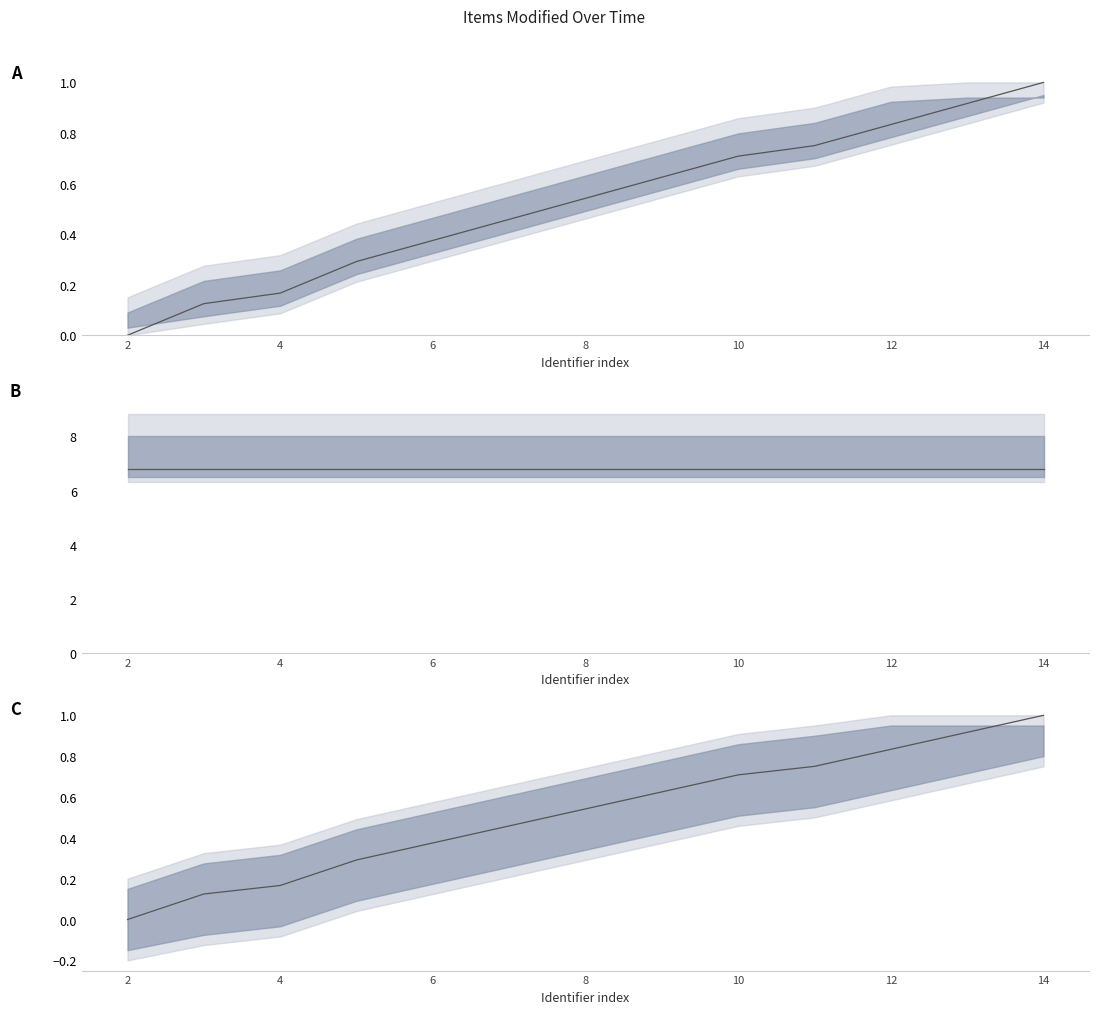

True or false: the data has more than 1 interior local peaks.

False